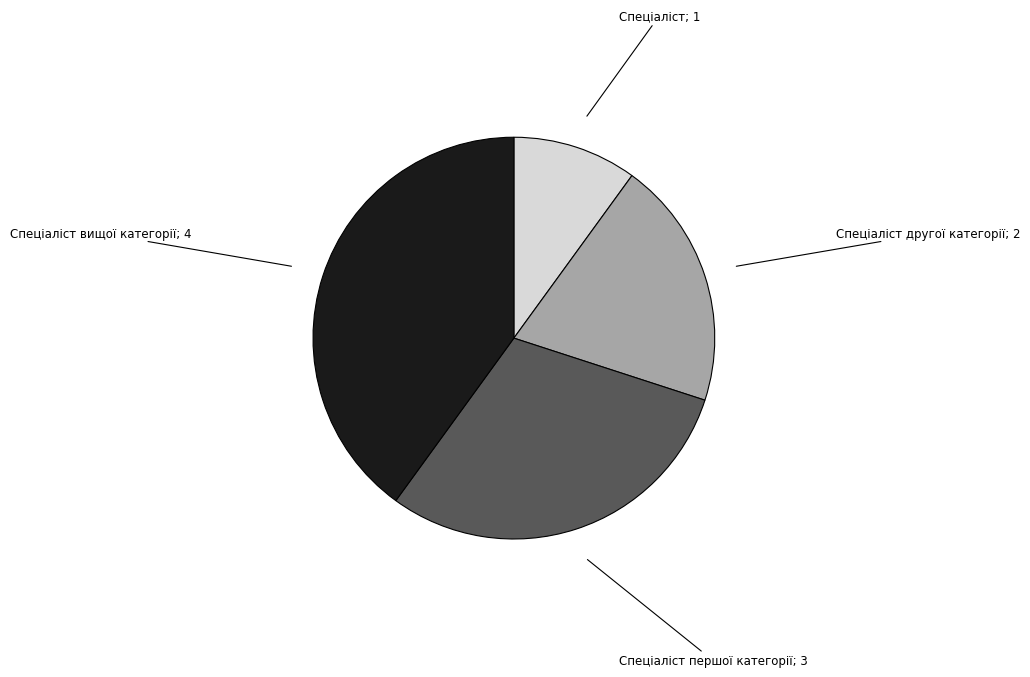

Does any single category account for the majority?

No